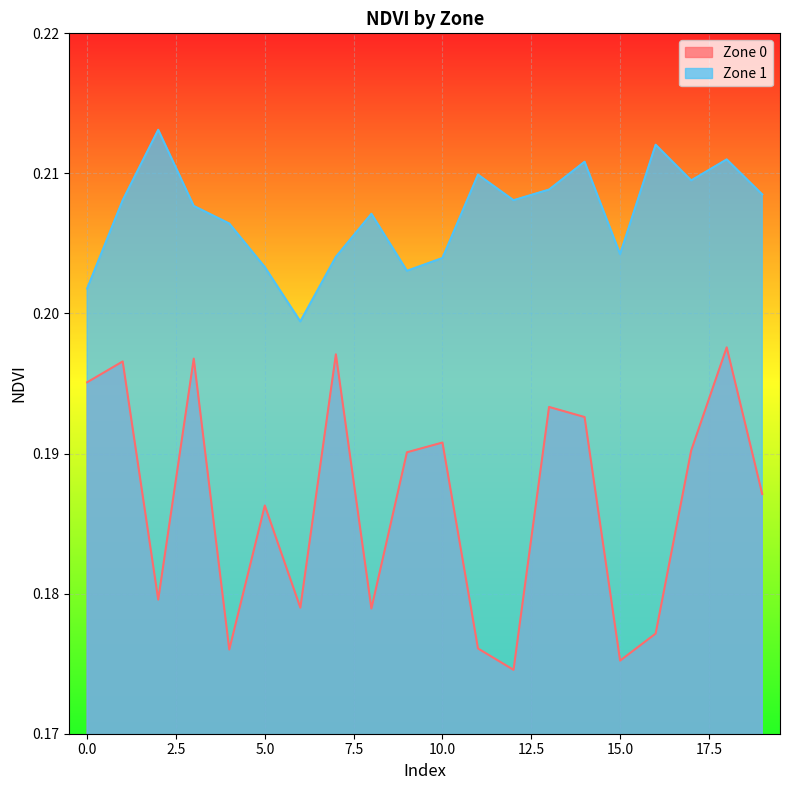

Reading left to right, transcribe all the data shown in this chart.

Zone 0: 0.2	0.2	0.2	0.2	0.2	0.2	0.2	0.2	0.2	0.2	0.2	0.2	0.2	0.2	0.2	0.2	0.2	0.2	0.2	0.2
Zone 1: 0.2	0.2	0.2	0.2	0.2	0.2	0.2	0.2	0.2	0.2	0.2	0.2	0.2	0.2	0.2	0.2	0.2	0.2	0.2	0.2